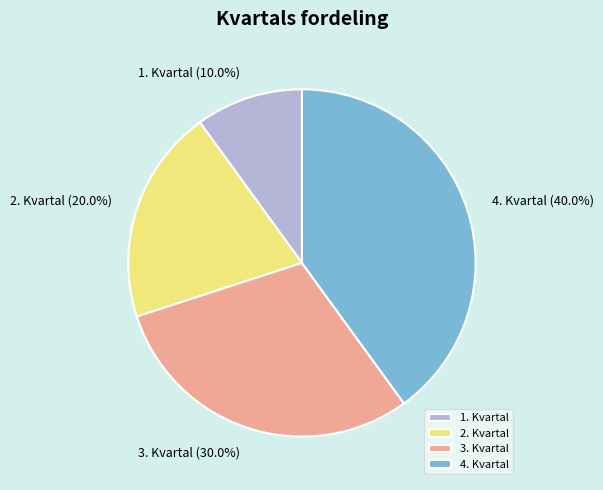

What percentage is the 2. Kvartal slice, to the nearest percent?

20%